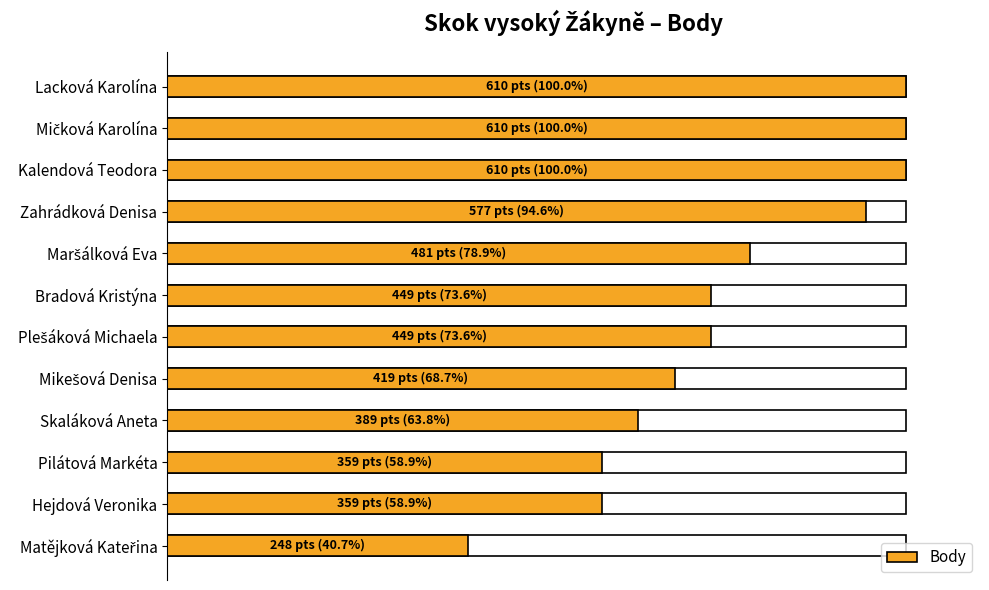

How many bars are there in total?

12